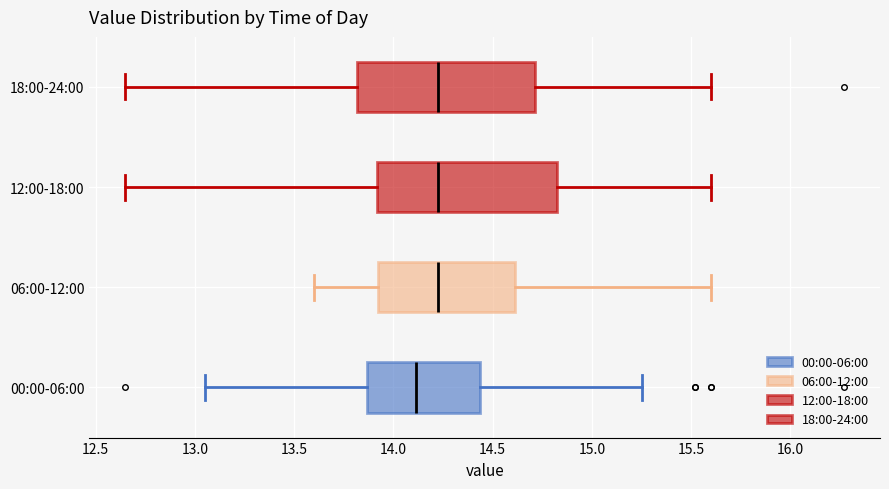

Reading bottom to top, read every box against the x-axis: the position of its median line, the range the box covers, and the ends of its whiskers. The values are not printed on the chart, so give them approximately, as read against the axis.

00:00-06:00: median 14.10, box 13.85 to 14.45, whiskers 13.05 to 15.25
06:00-12:00: median 14.25, box 13.90 to 14.60, whiskers 13.60 to 15.60
12:00-18:00: median 14.25, box 13.90 to 14.85, whiskers 12.65 to 15.60
18:00-24:00: median 14.25, box 13.80 to 14.70, whiskers 12.65 to 15.60